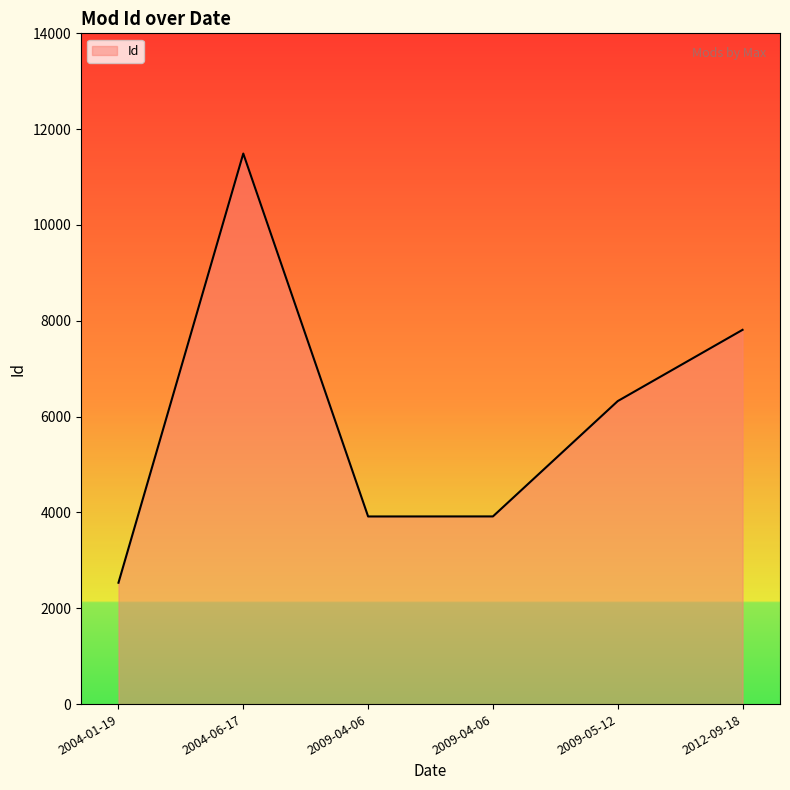

What is the average value?

6000